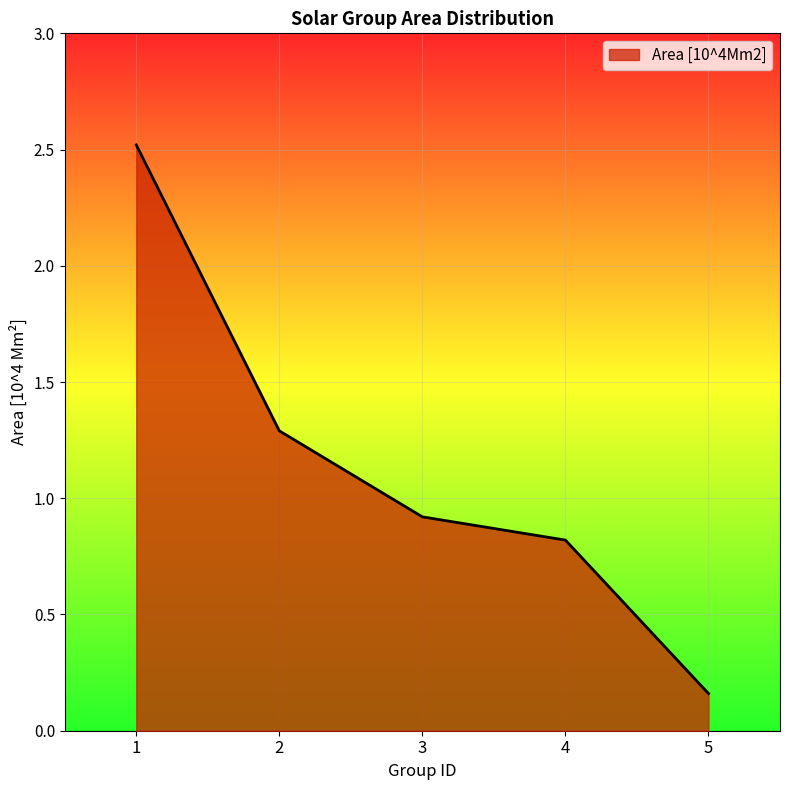

True or false: the data has more than 1 interior local peaks.

False